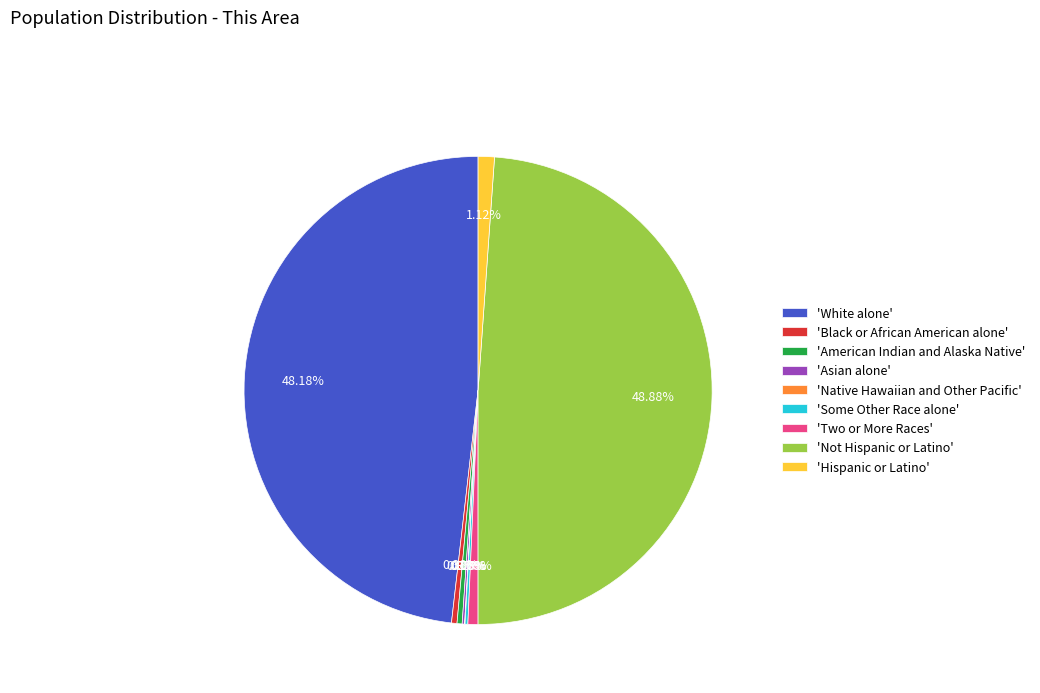

To the nearest percent, what is the difference between the largest and smallest slice percentages?

49%